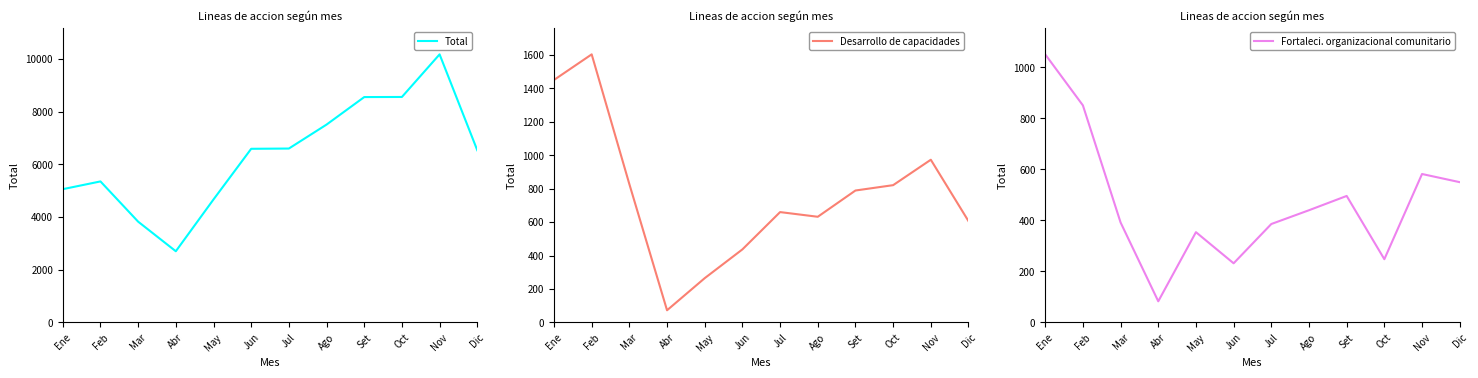

Does the chart display data point markers on the line(s)?

No